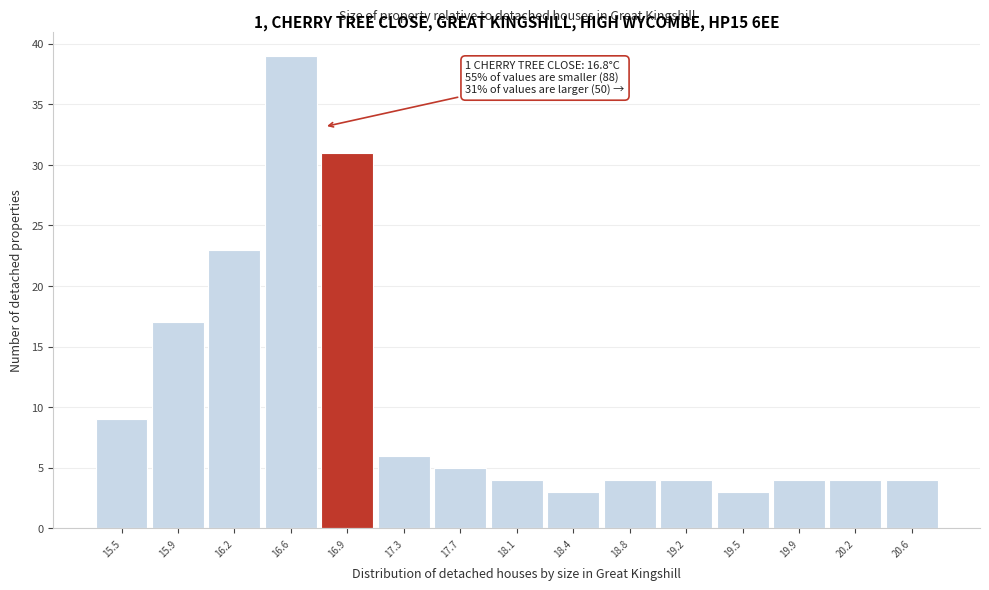

Which range on the x-axis has the tallest bar?

16.40 to 16.75